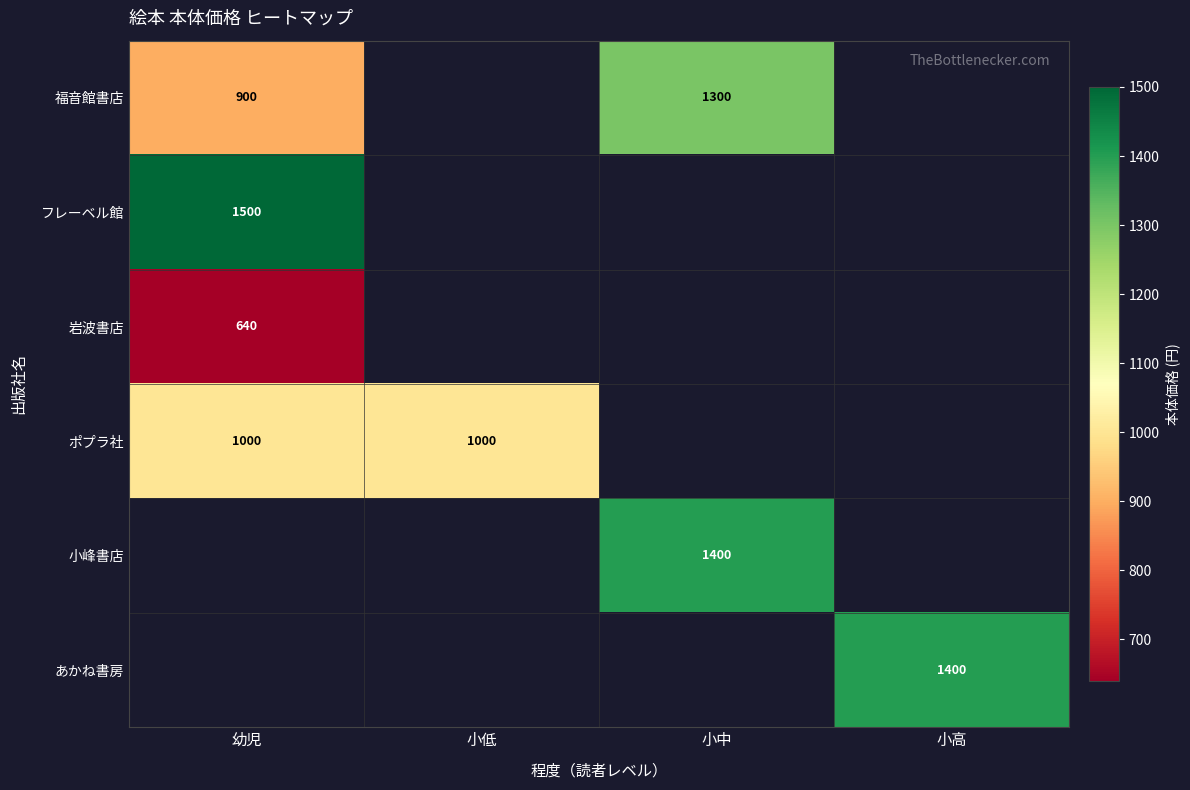

At which category does the chart reach its peak across all series?

幼児